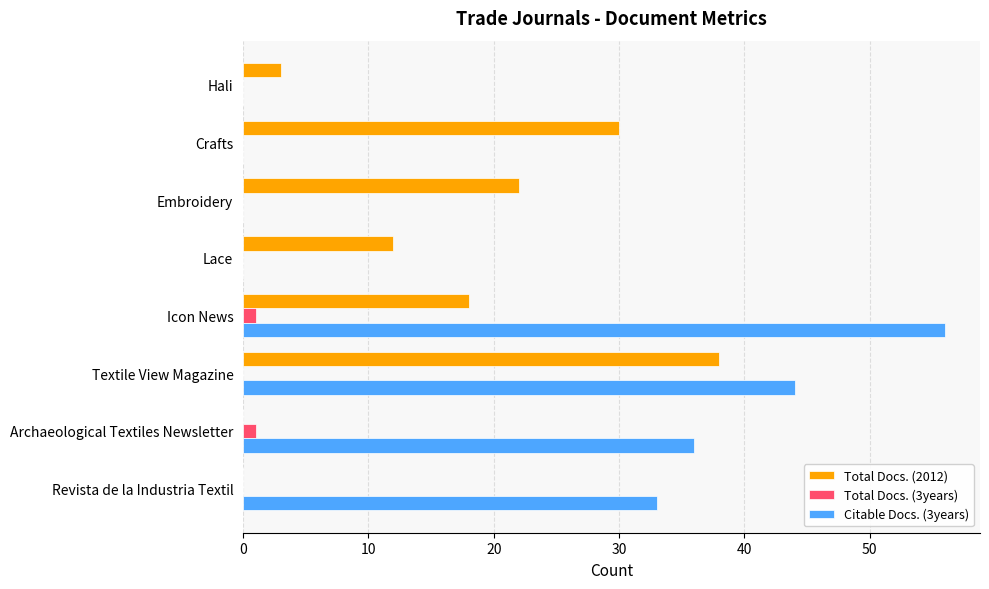

How many series are shown in this chart?

3